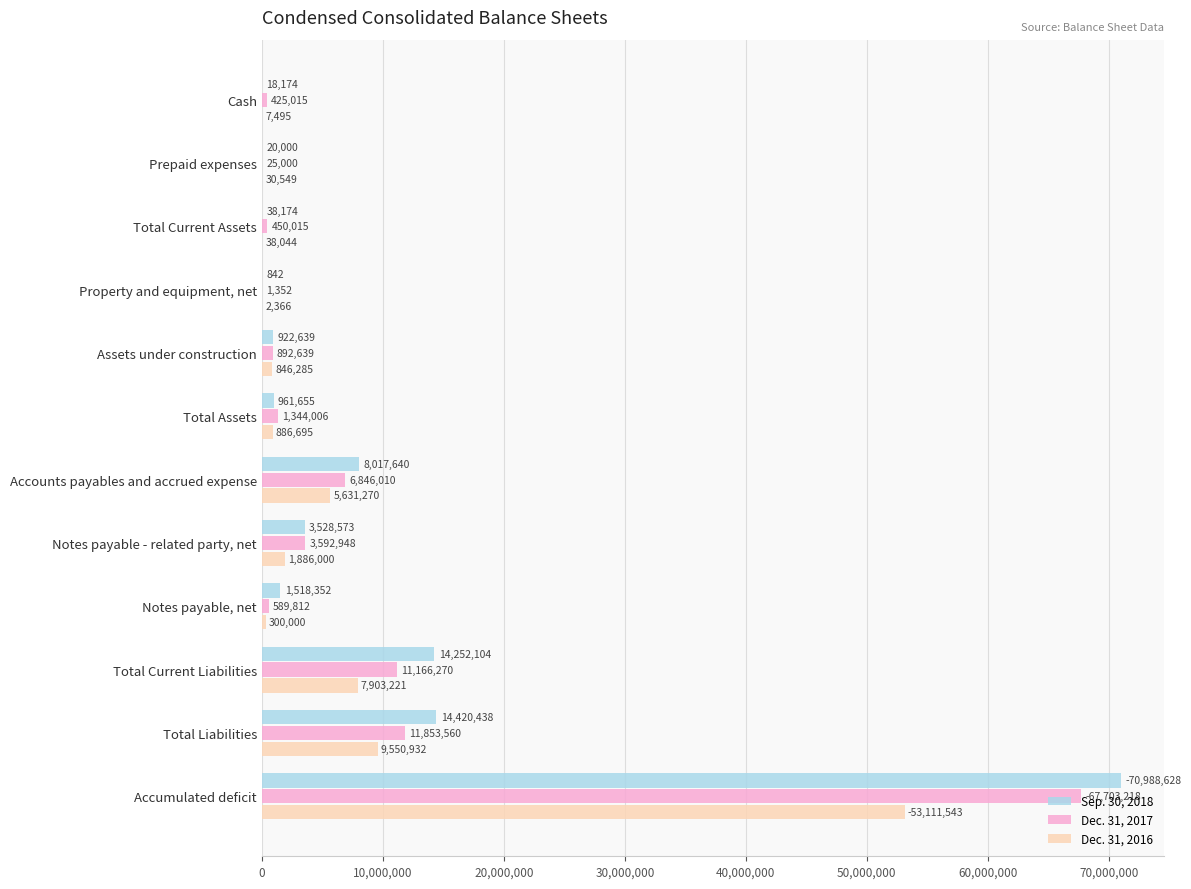

At which category is the sum across all series the highest?

Accumulated deficit